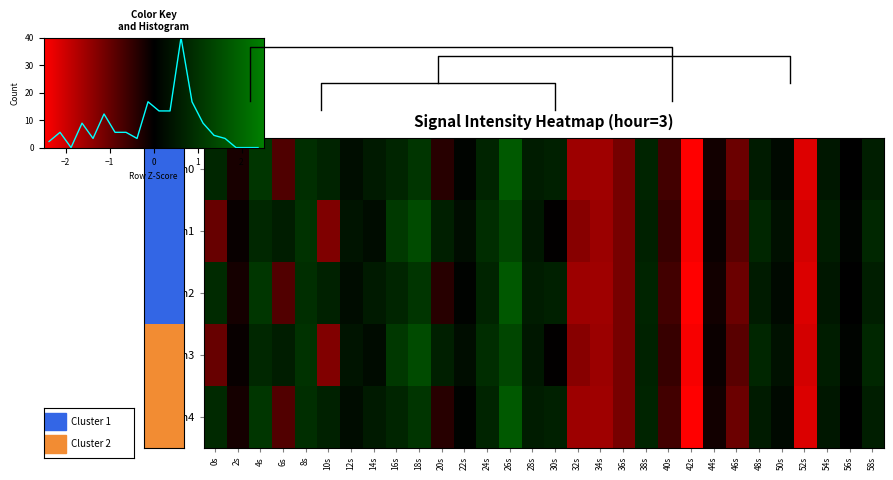

What is the sum of the 1 values at 42s and 58s?

-1.6